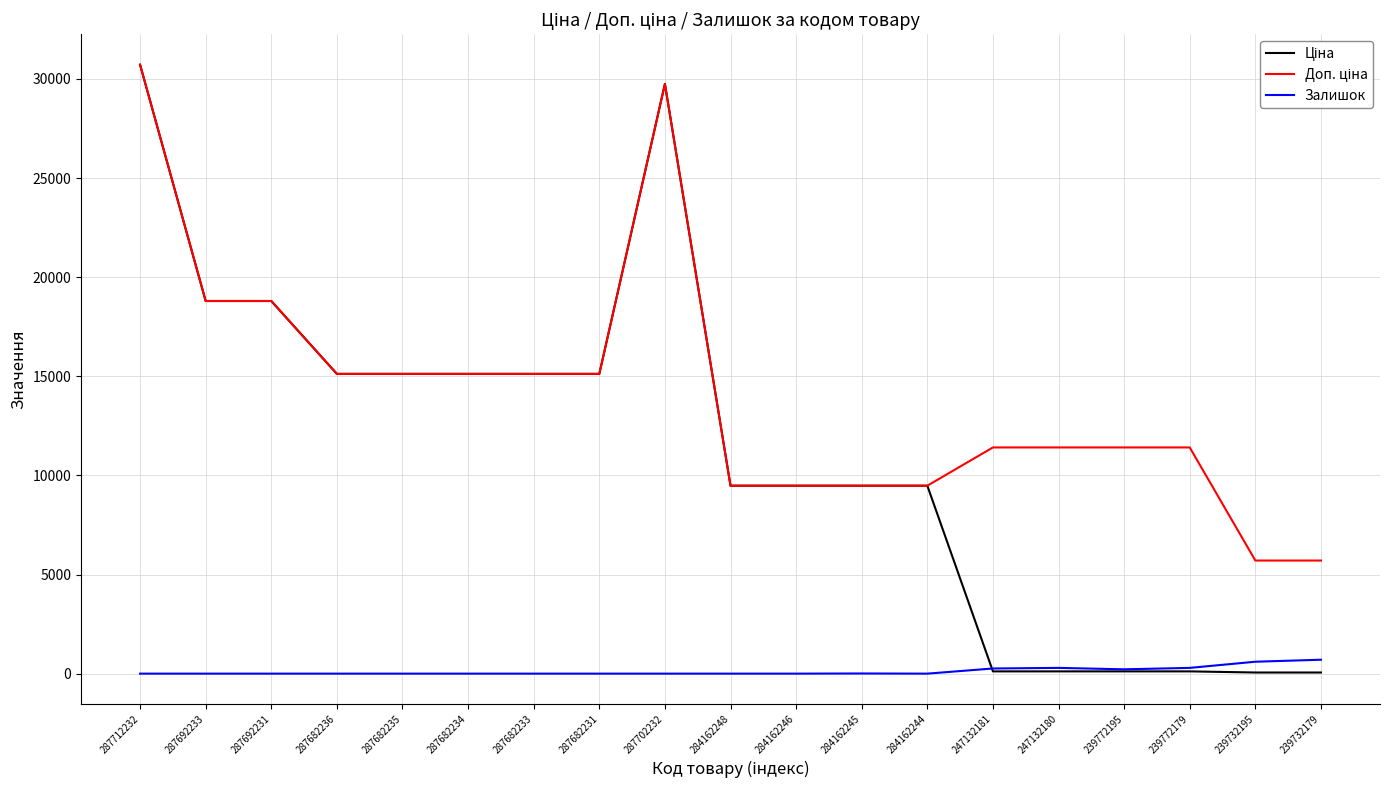

The Залишок series shows 601.0 at 239732195. True or false?

True